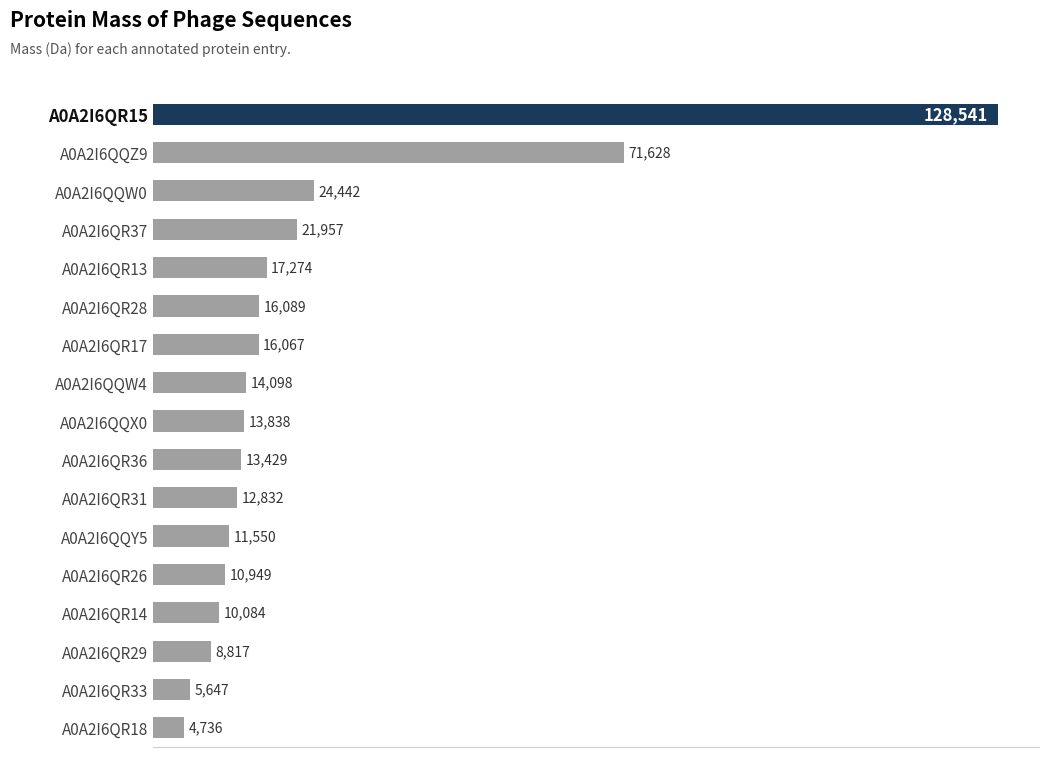

What is the smallest value displayed?

4736.2